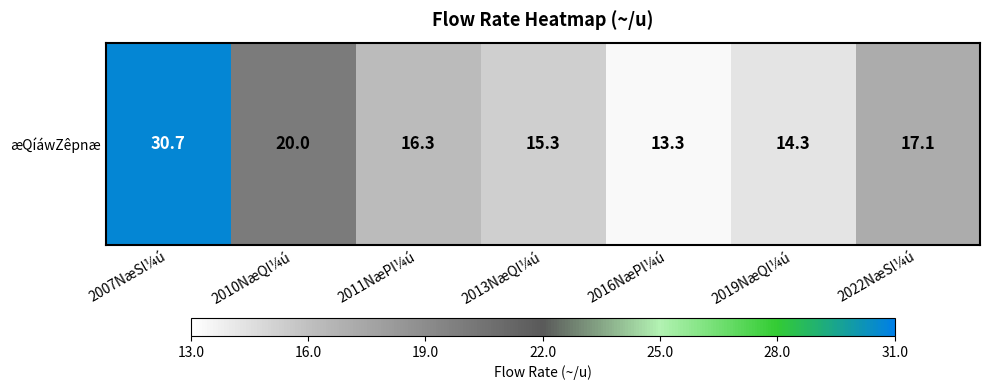

Is it true that the value at 2013NæQl¼ú is 20.0?

False